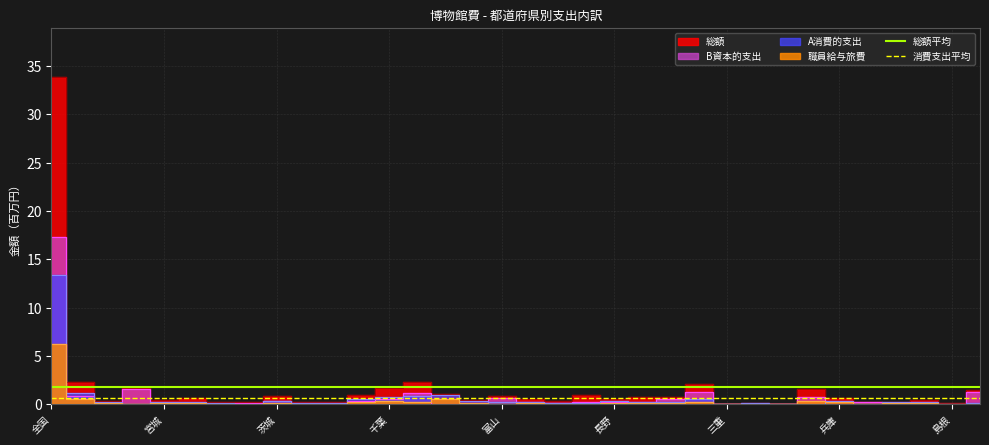

Which category has the highest value in the 消費支出平均 series?

全国